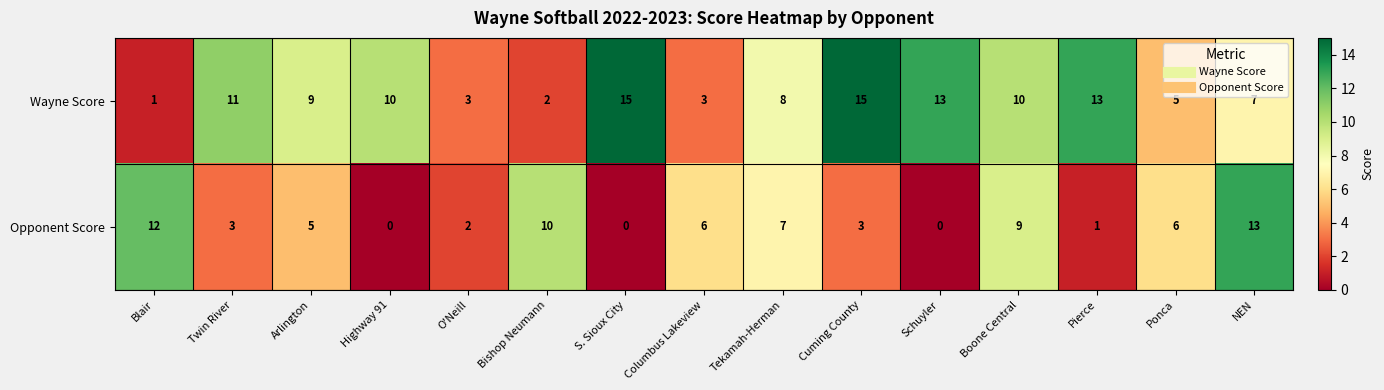

The Opponent Score series shows 3 at Twin River. True or false?

True